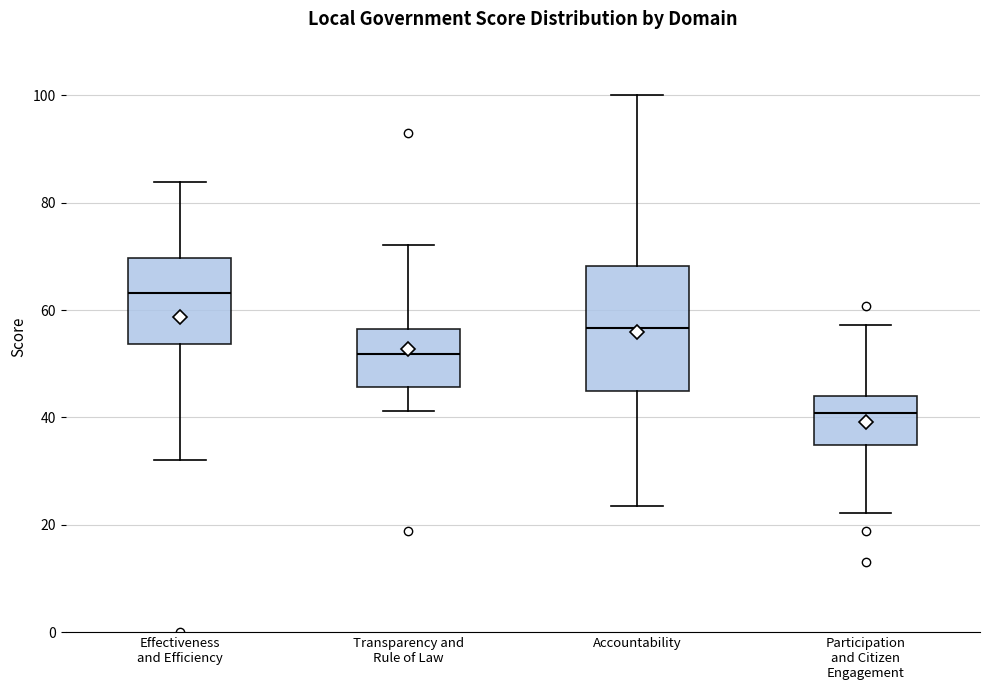

Which box has the highest median line?

Effectiveness and Efficiency